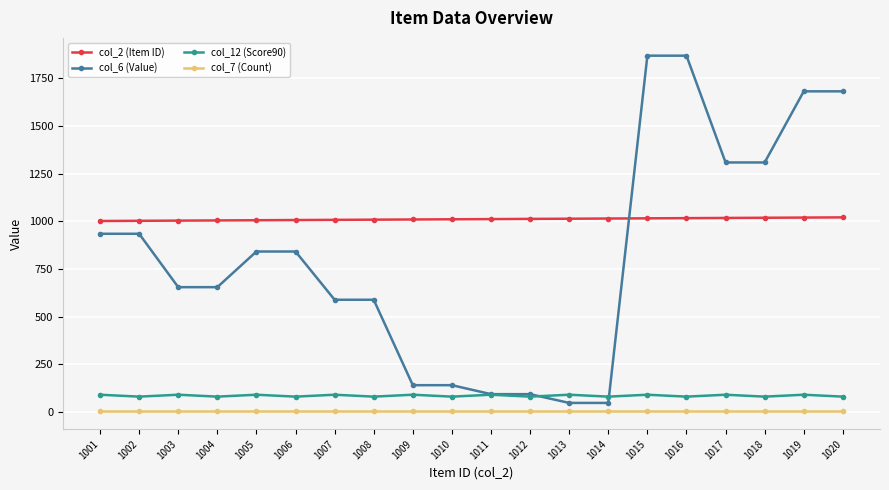

True or false: col_6 (Value) and col_7 (Count) intersect in this chart.

False